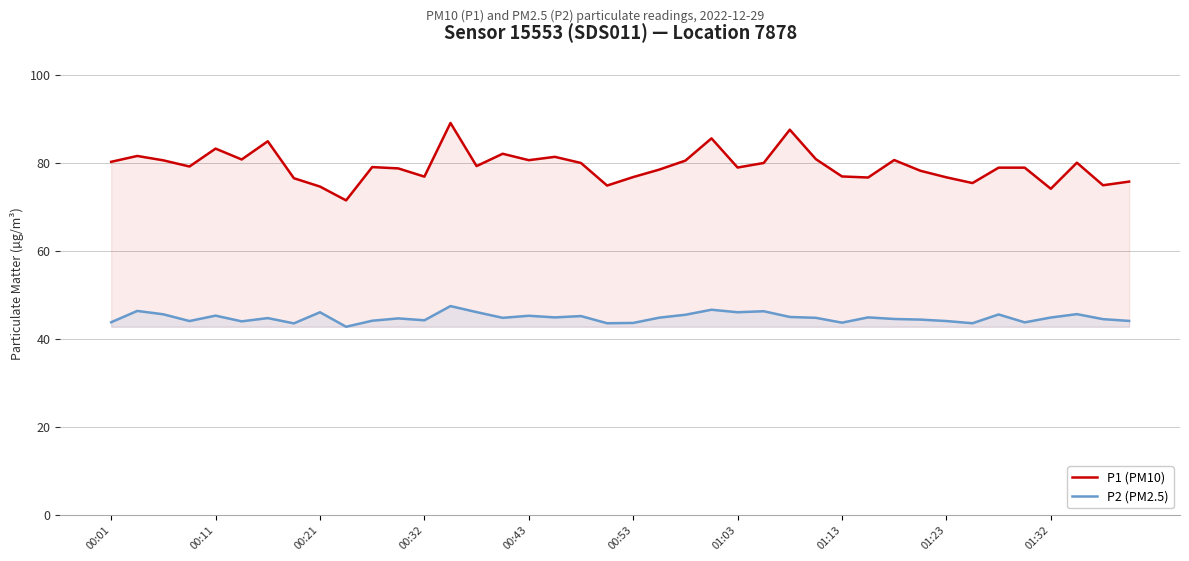

Which series has the widest spread of values?

P1 (PM10)